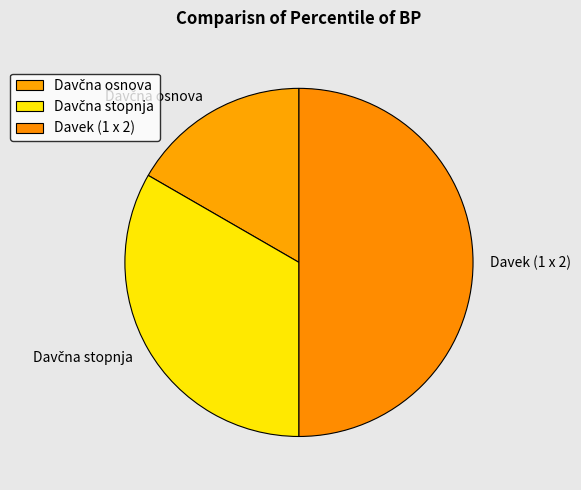

Count the number of slices in the pie.

3